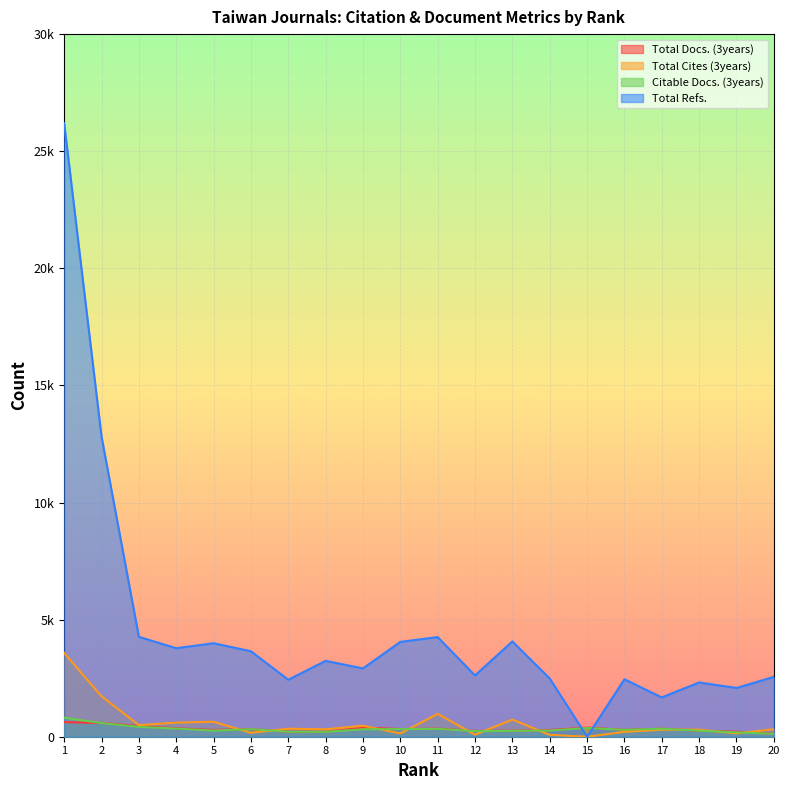

Which series has the widest spread of values?

Total Refs.